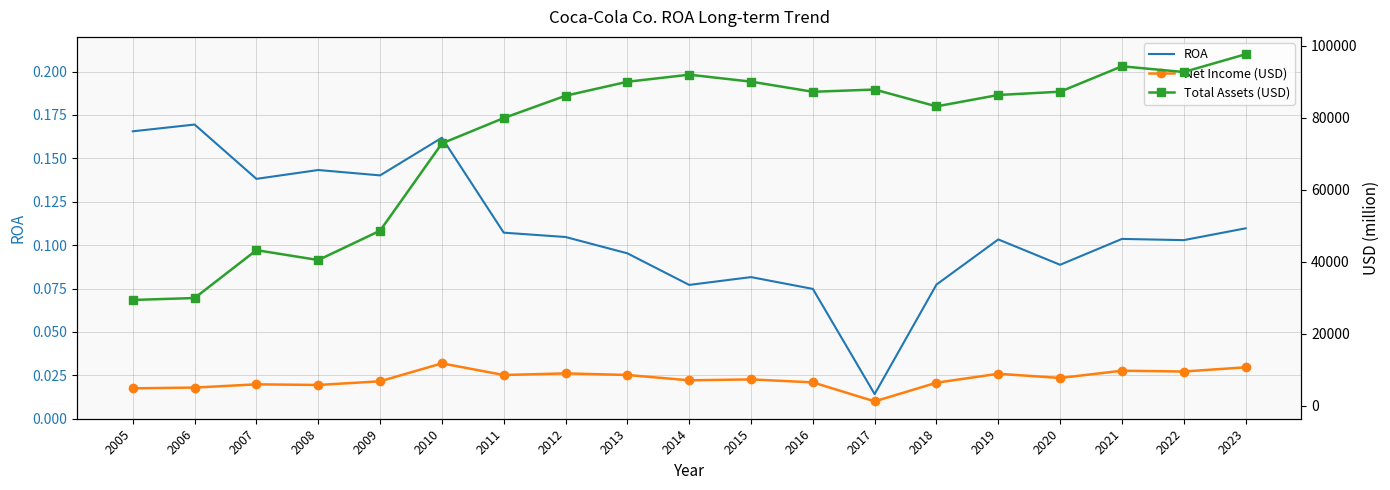

The value of Total Assets (USD) at 2013 is 50265.7. True or false?

False